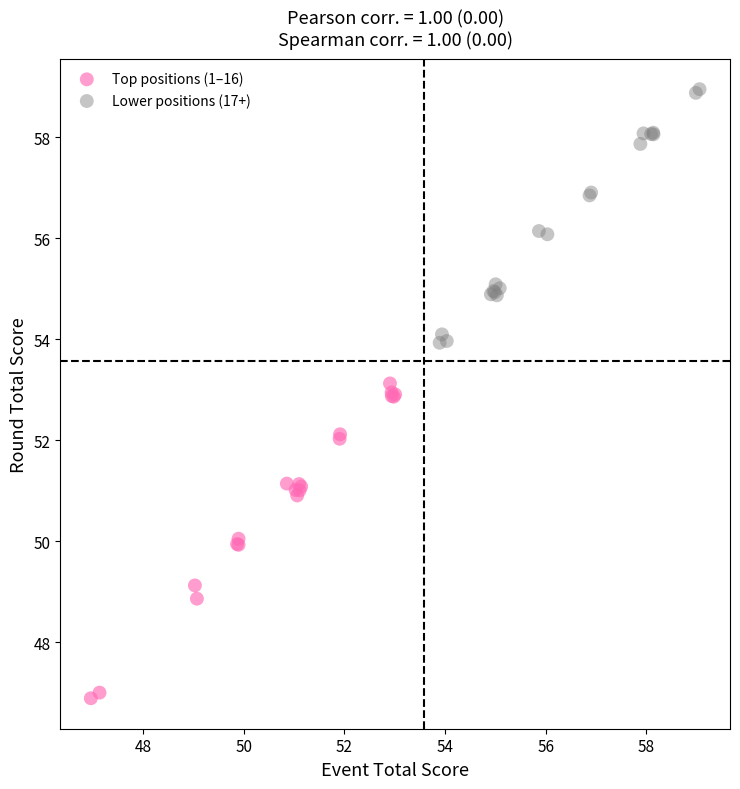

Which series reaches the maximum Y coordinate?

Lower positions (17+)